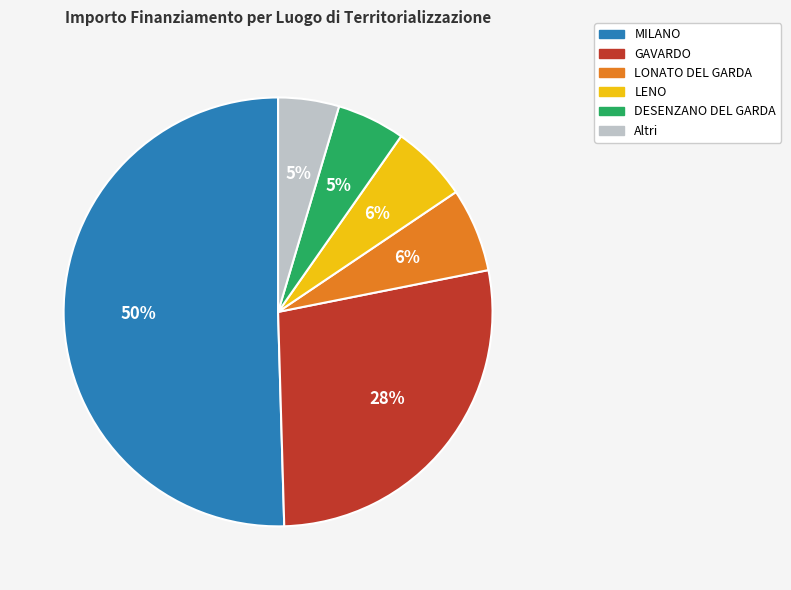

Which category has the biggest portion of the pie?

MILANO